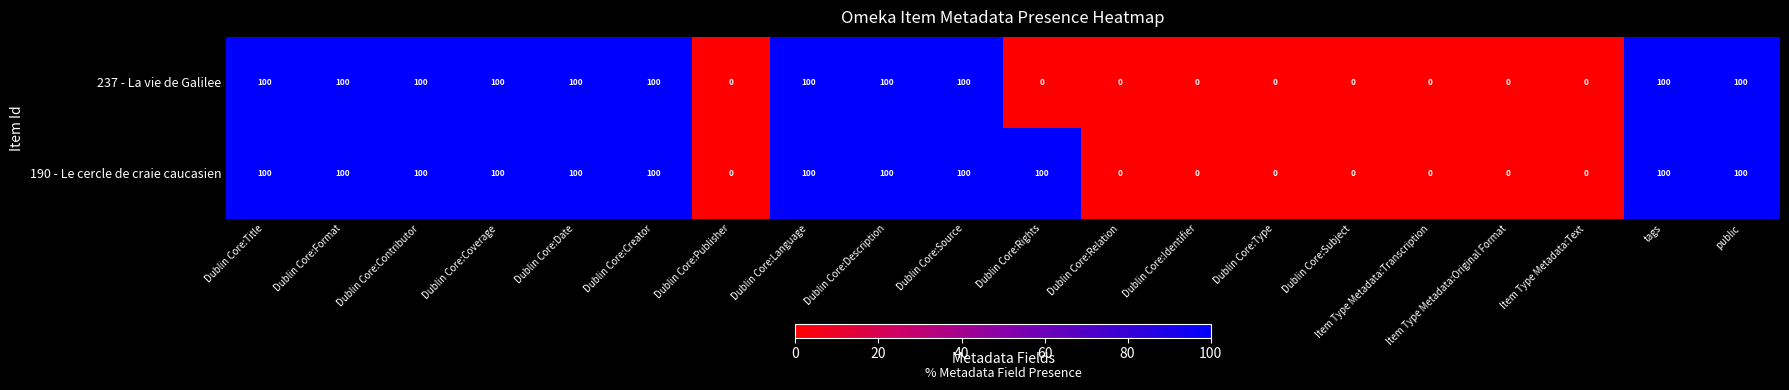

Count the 237 - La vie de Galilee values in the range 0 to 100.

20